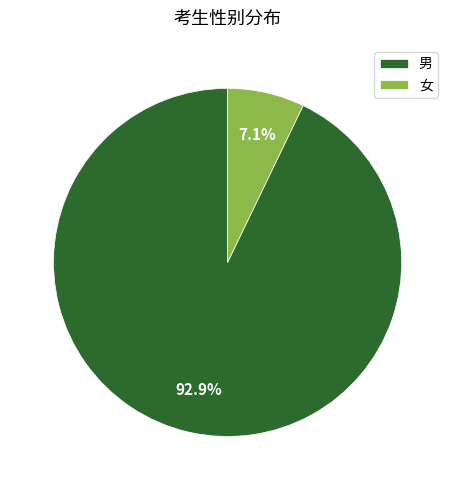

Is it true that 男 is 93% of the pie?

True